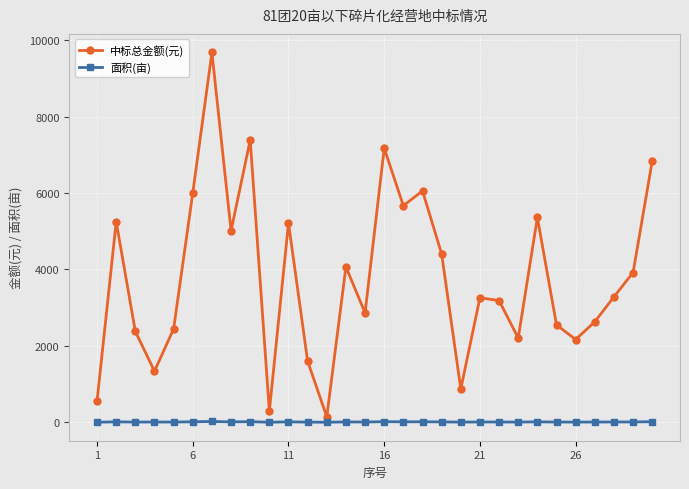

What is the average value of the 中标总金额(元) series?

3793.0